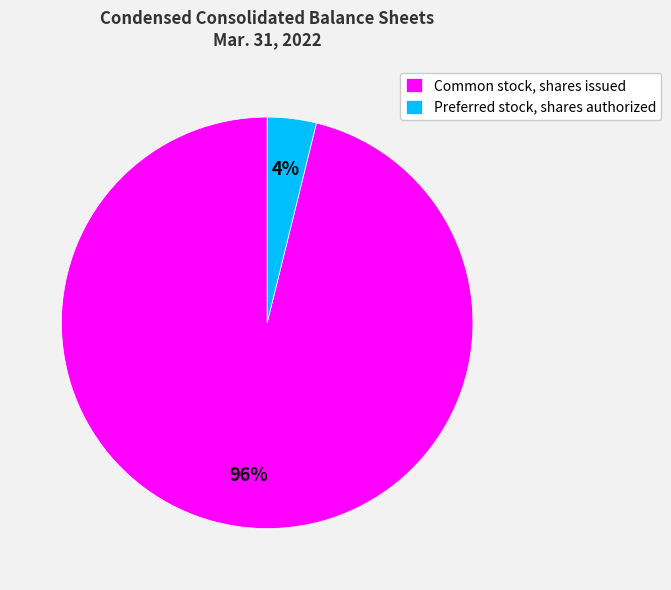

To the nearest percent, what is the difference between the largest and smallest slice percentages?

92%